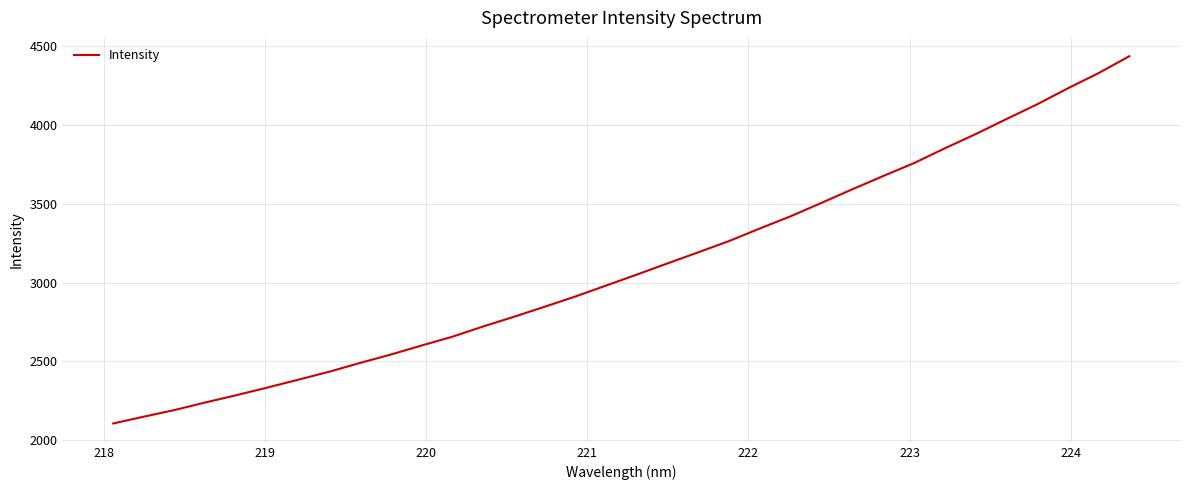

What is the maximum value shown in the chart?

4435.0